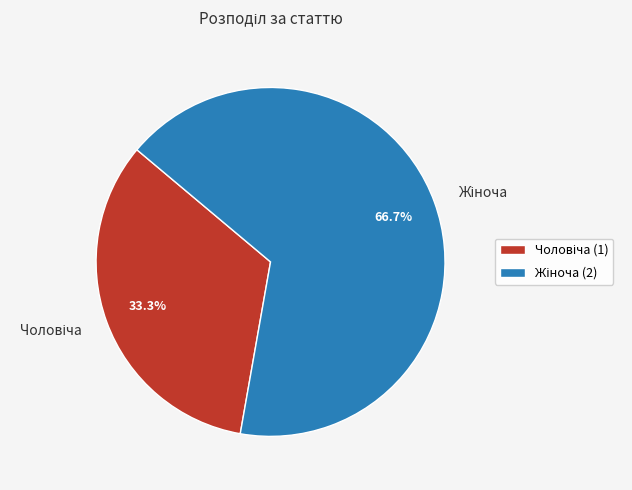

Is there a majority slice in this chart?

Yes